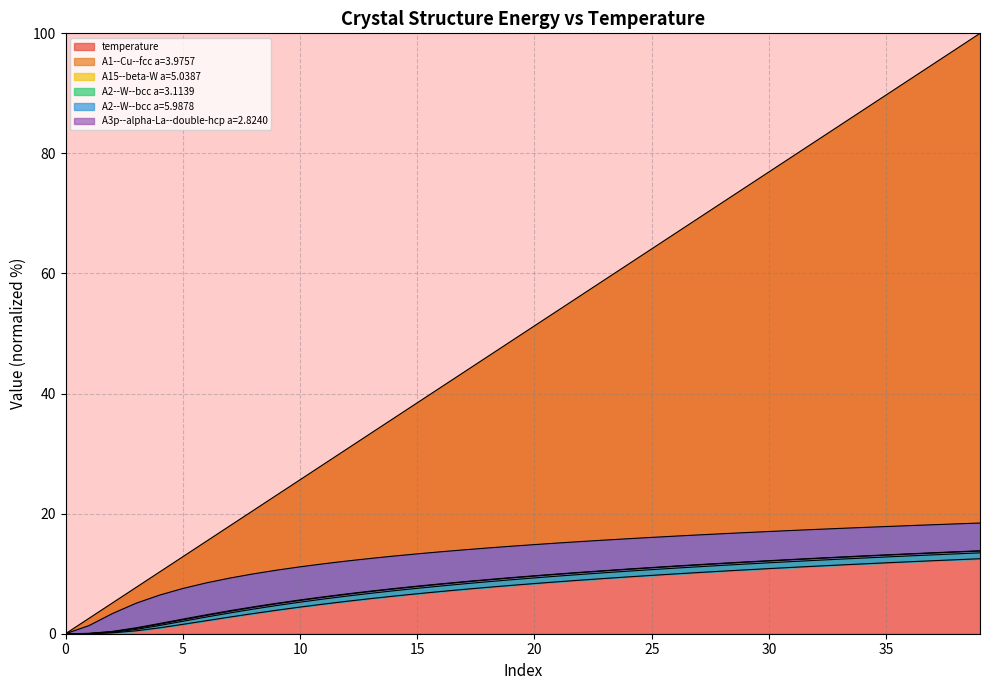

List the series in order of their peak value, highest first.

temperature, A2--W--bcc a=5.9878, A15--beta-W a=5.0387, A3p--alpha-La--double-hcp a=2.8240, A1--Cu--fcc a=3.9757, A2--W--bcc a=3.1139